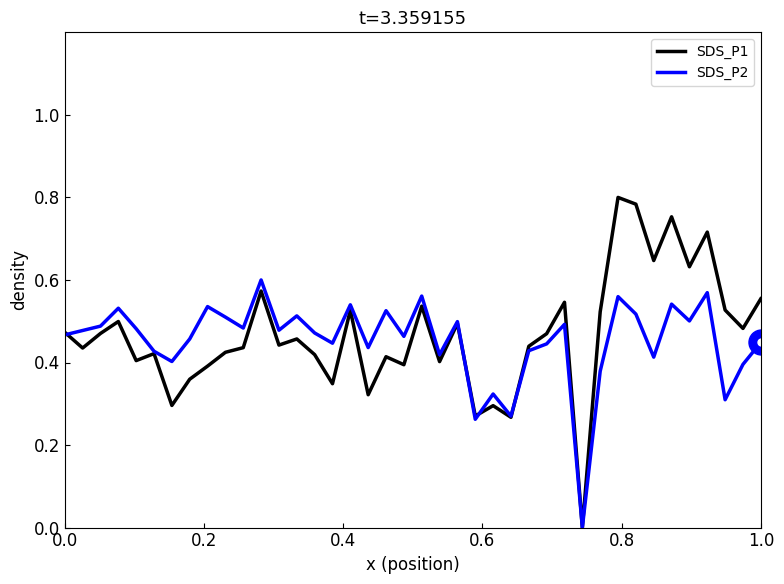

List the series in order of their peak value, lowest first.

SDS_P2, SDS_P1